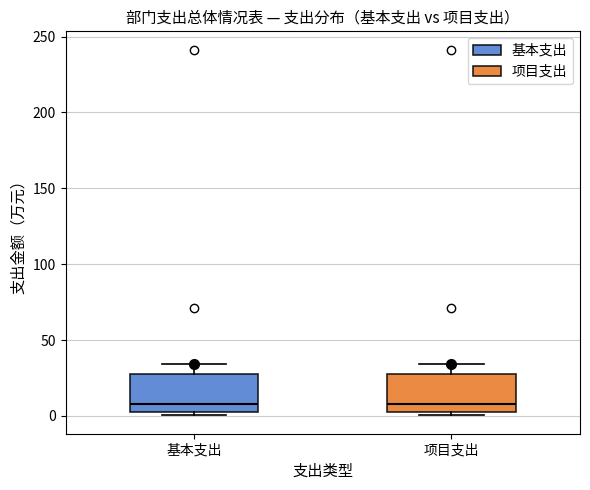

Reading left to right, read every box against the y-axis: the position of its median line, the range the box covers, and the ends of its whiskers. The values are not printed on the chart, so give them approximately, as read against the axis.

基本支出: median 10, box 5 to 25, whiskers 0 to 35
项目支出: median 10, box 5 to 25, whiskers 0 to 35